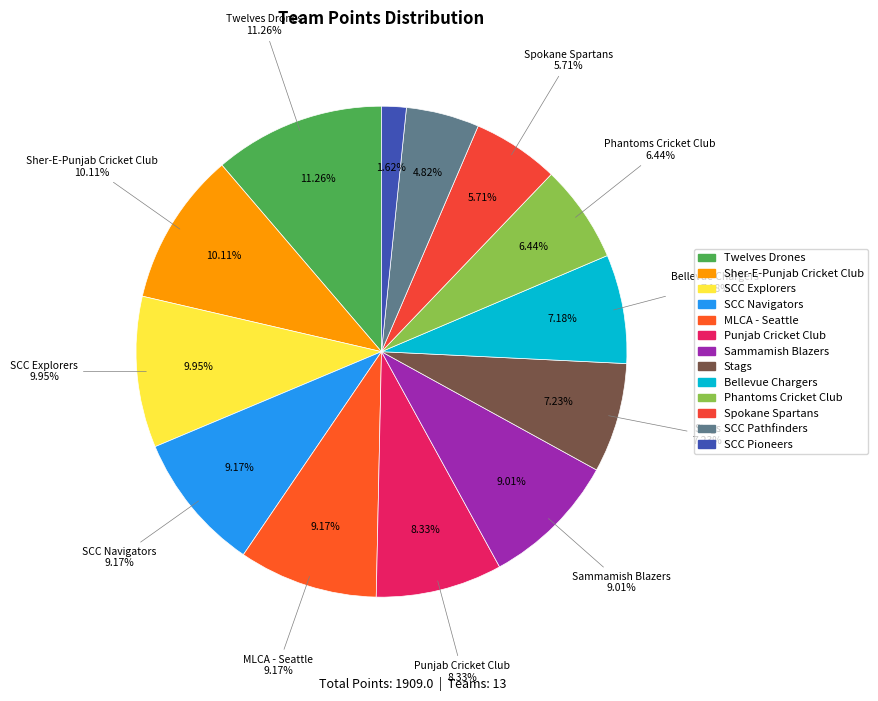

To the nearest percent, what percentage of the pie is SCC Explorers?

10%